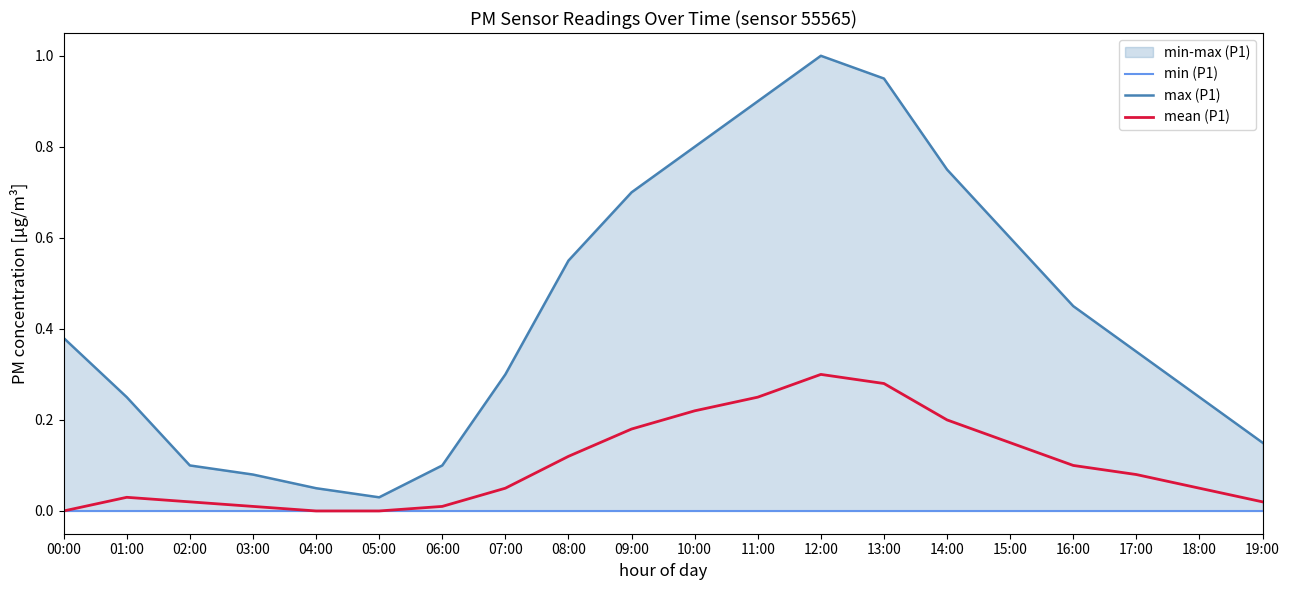

The min (P1) series shows 0.0 at 19:00. True or false?

True